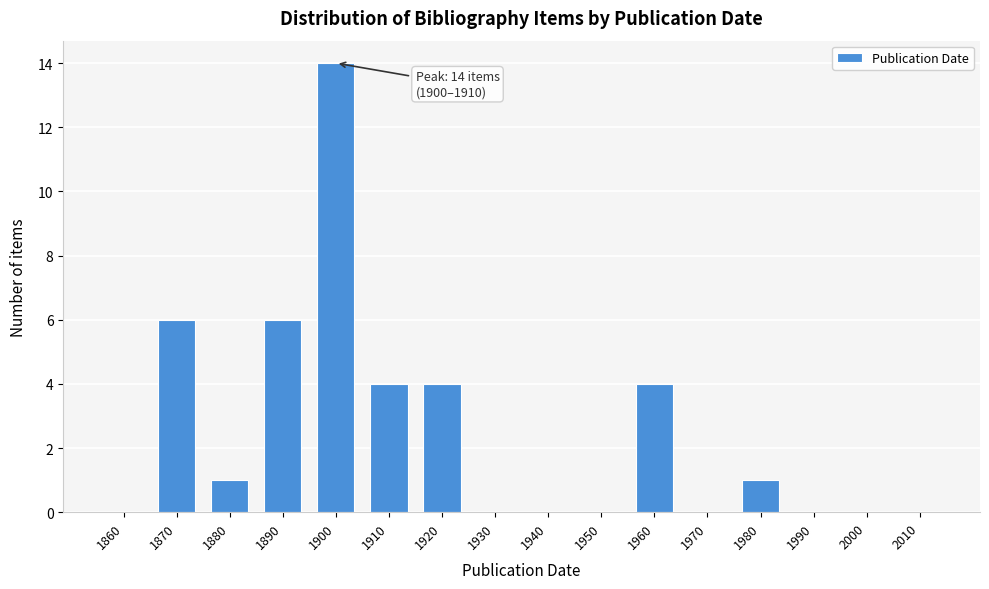

Reading left to right, transcribe all the data shown in this chart.

1860=0	1870=6	1880=1	1890=6	1900=14	1910=4	1920=4	1930=0	1940=0	1950=0	1960=4	1970=0	1980=1	1990=0	2000=0	2010=0